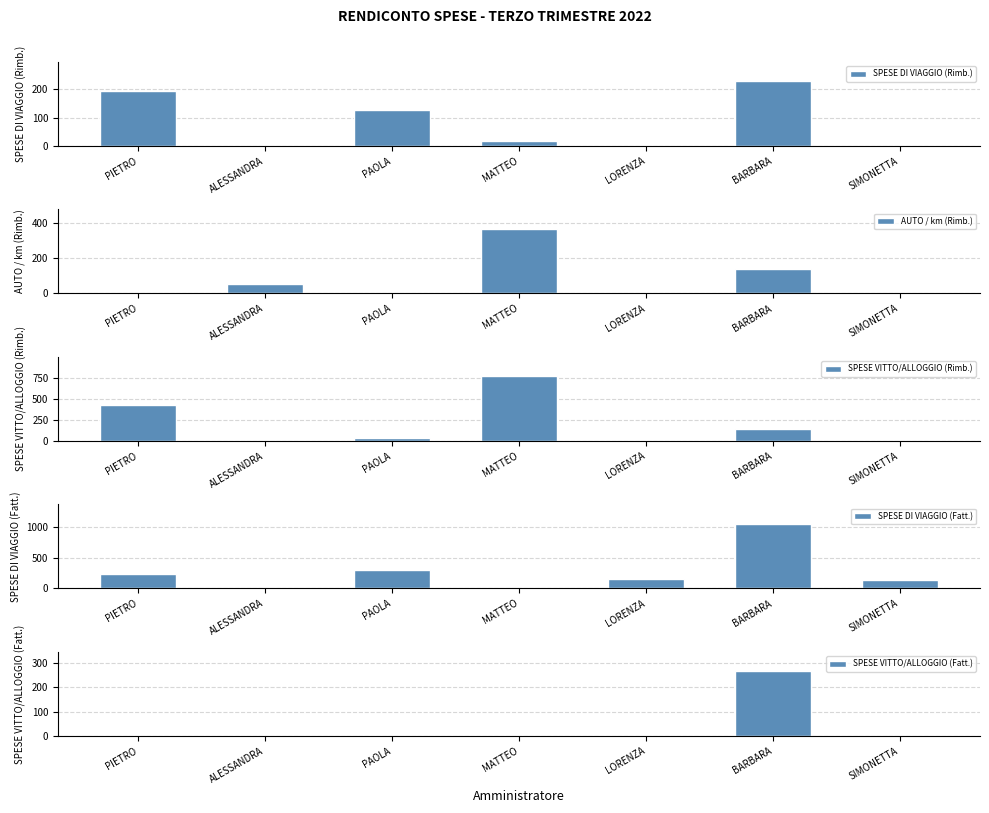

What is the average value of the SPESE VITTO/ALLOGGIO (Rimb.) series?

196.4